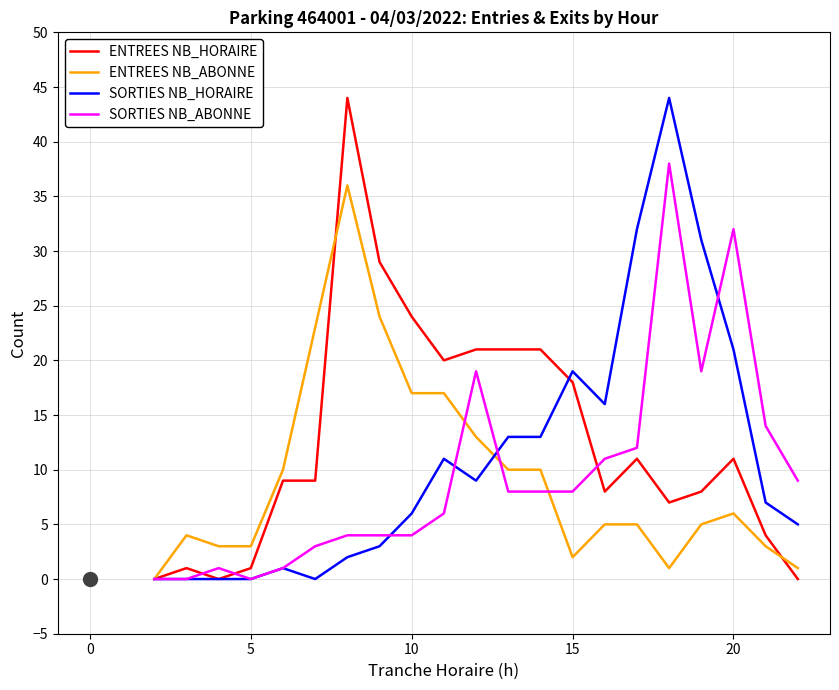

What is the maximum value shown in the chart?

44